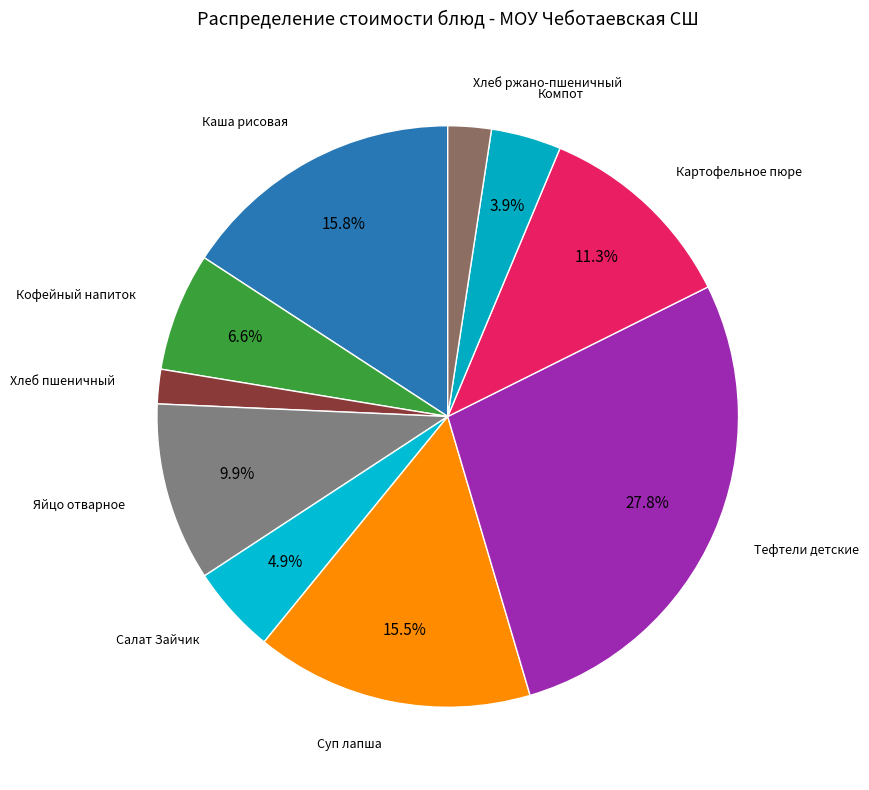

What is the ratio of the value at Компот to the value at Салат Зайчик?

0.8